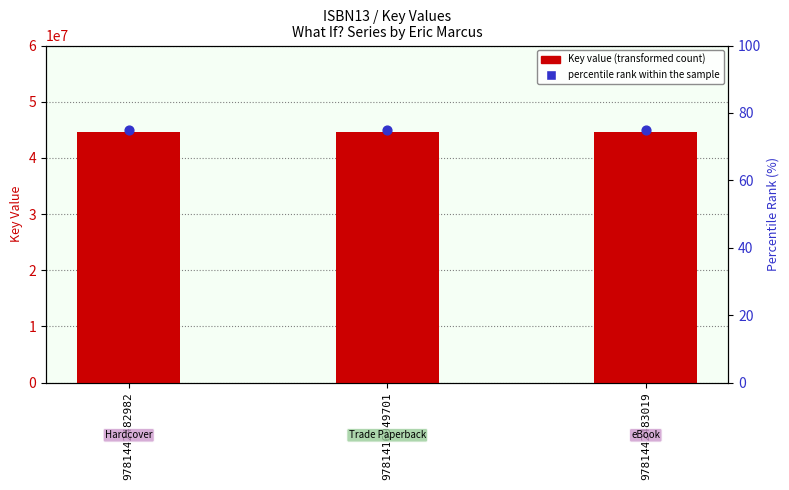

Which series reaches the minimum Y coordinate?

percentile rank within the sample